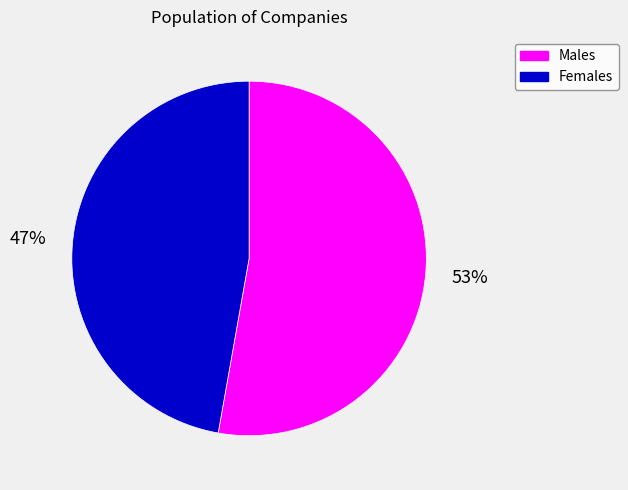

The Females slice represents 47% of the pie. True or false?

True